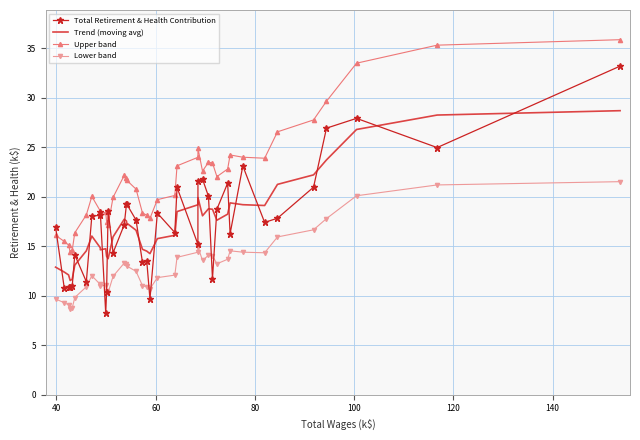

True or false: Trend (moving avg) and Upper band cross at least once.

False